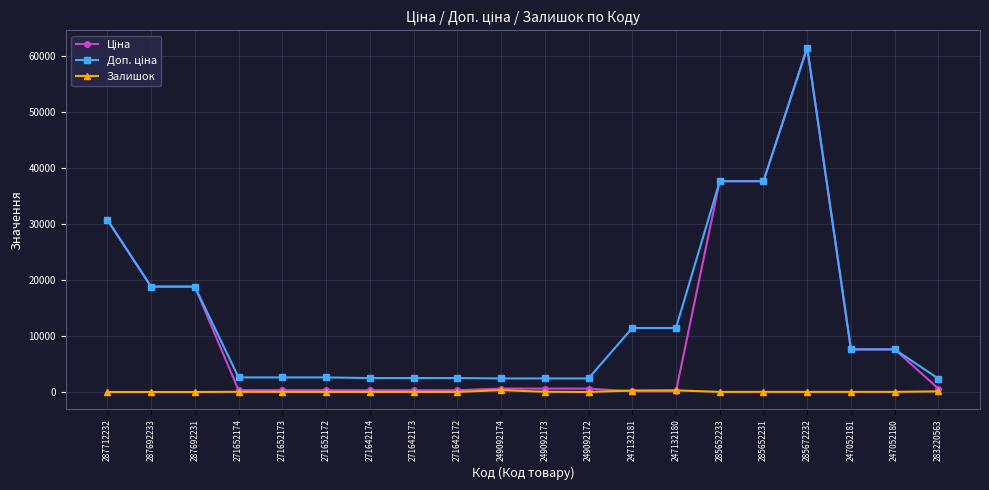

What is the maximum value shown in the chart?

61434.3